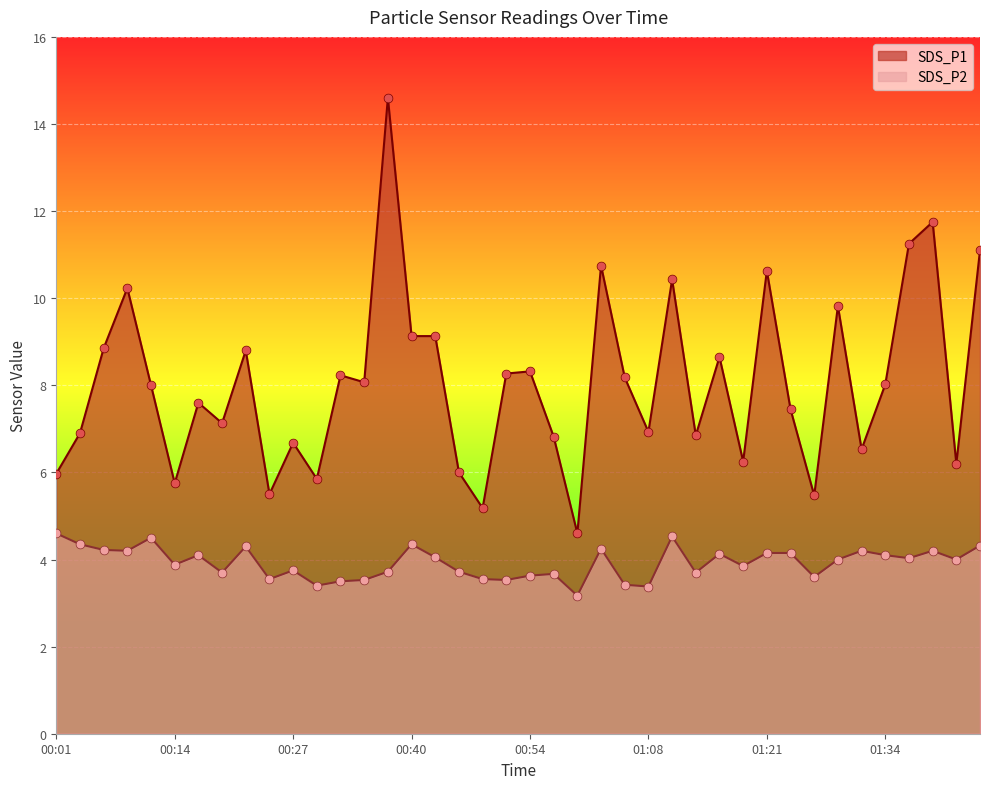

What is the total value across all series at 00:35?

11.6